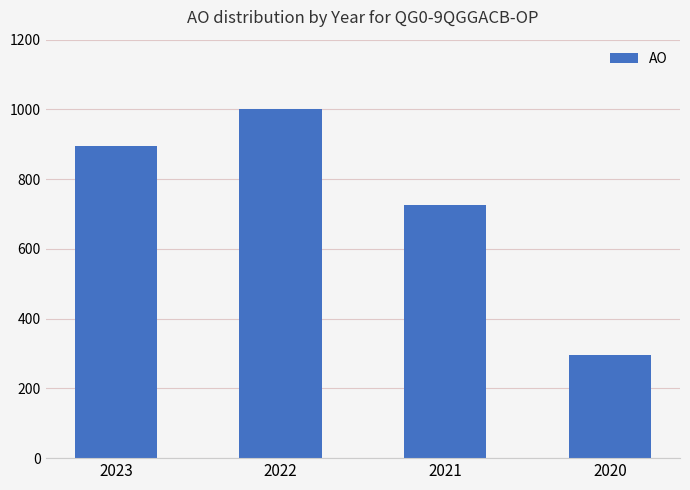

Reading right to left, list all the values displayed in this chart.

2020=296	2021=727	2022=1002	2023=895